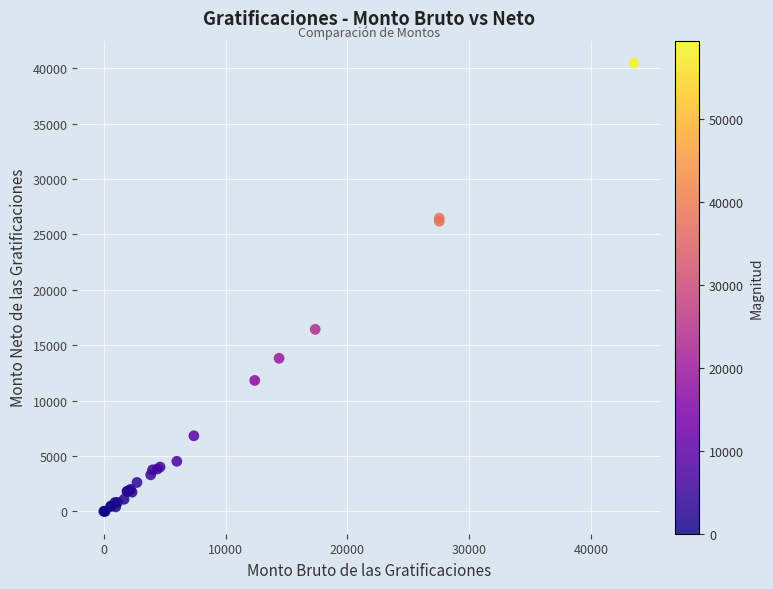

What Y value in the scatter plot is closest to 20237?

16431.4